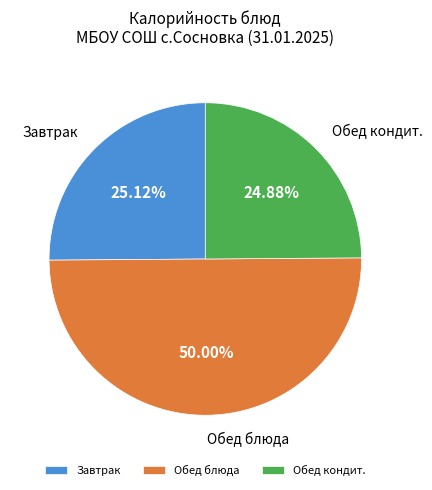

How many slices are in this pie chart?

3